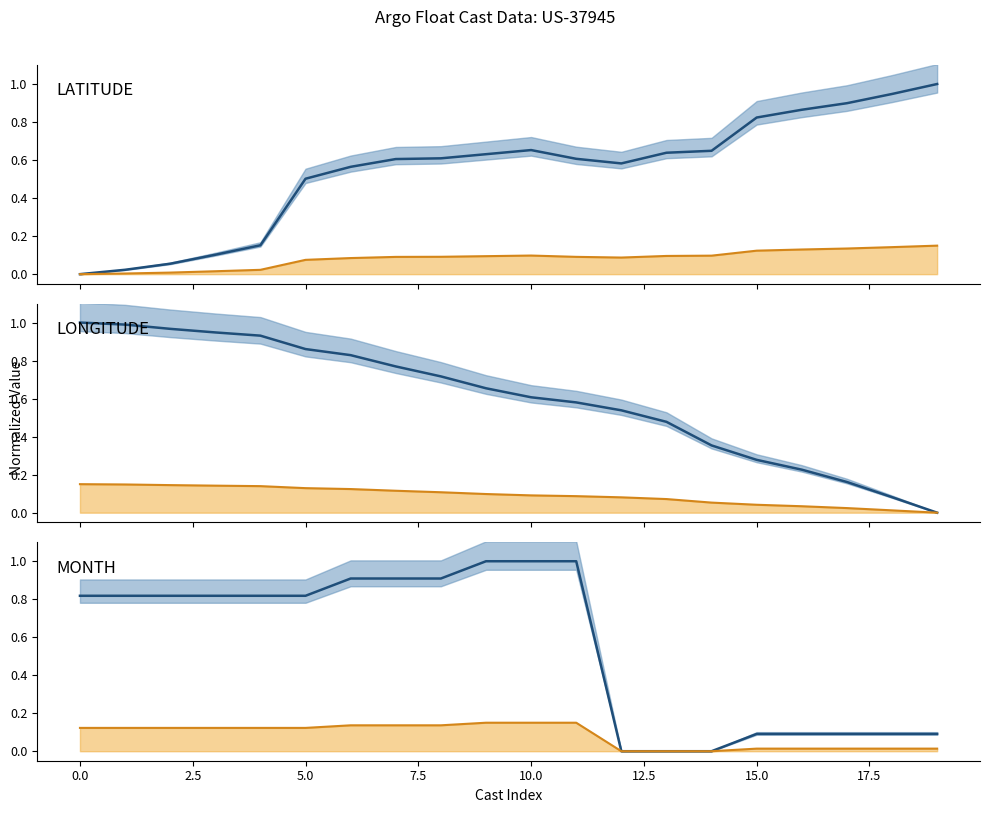

Is the value of Orange mean at 7.5 greater than the value of Blue mean at 19?

Yes